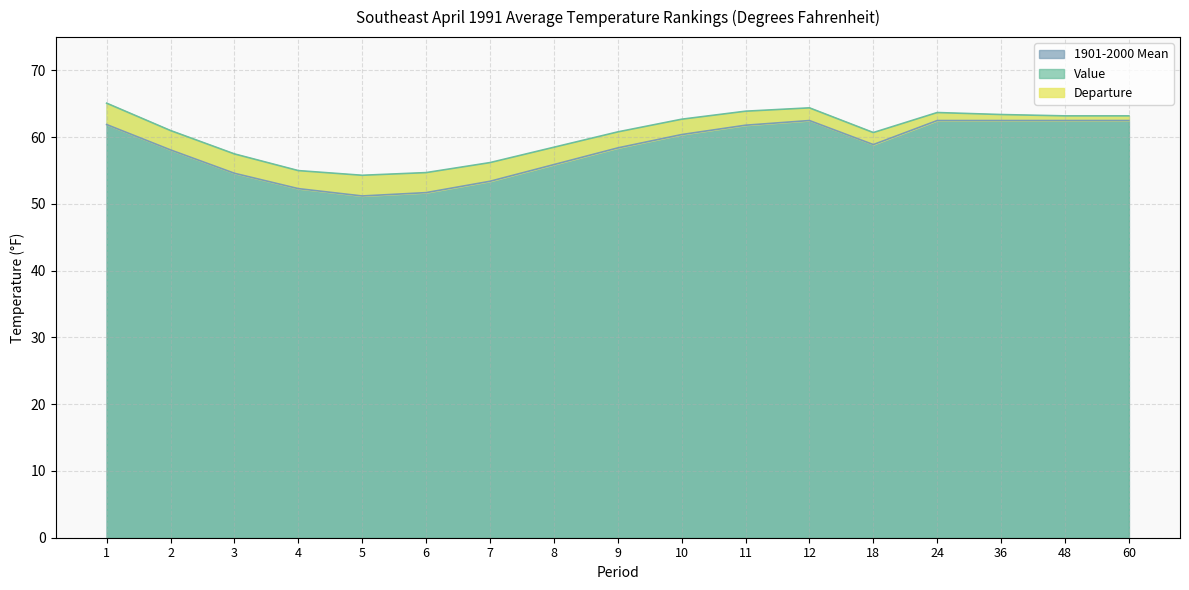

Where is the first local maximum for Value?

12